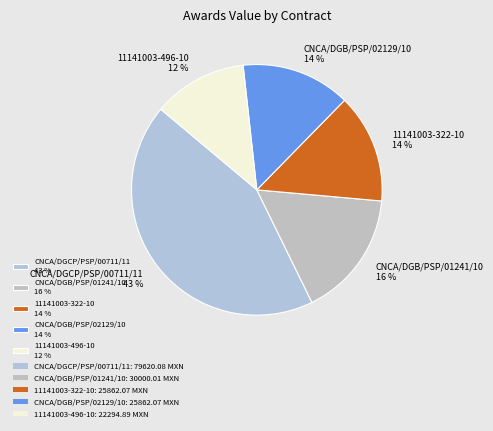

Is there a majority slice in this chart?

No